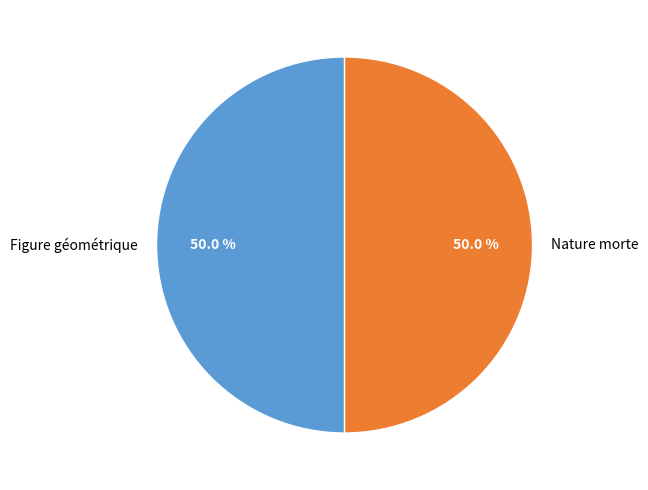

What is the ratio of the value at Figure géométrique to the value at Nature morte?

1.0